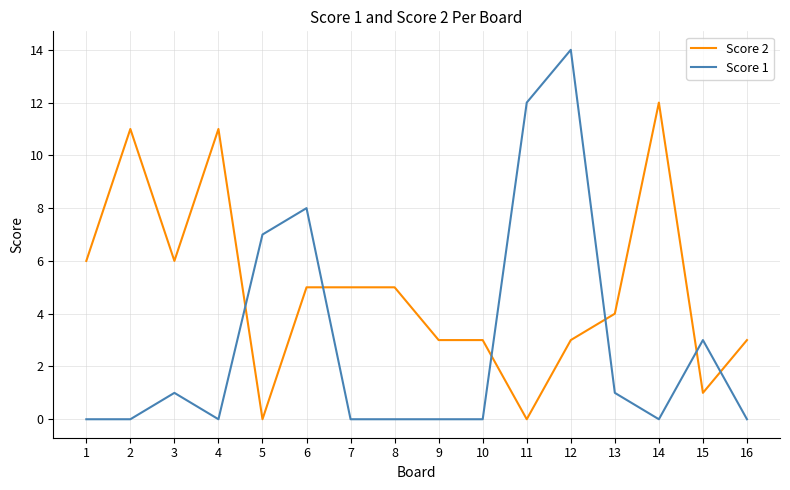

Reading left to right, transcribe all the data shown in this chart.

Score 2: 6	11	6	11	0	5	5	5	3	3	0	3	4	12	1	3
Score 1: 0	0	1	0	7	8	0	0	0	0	12	14	1	0	3	0